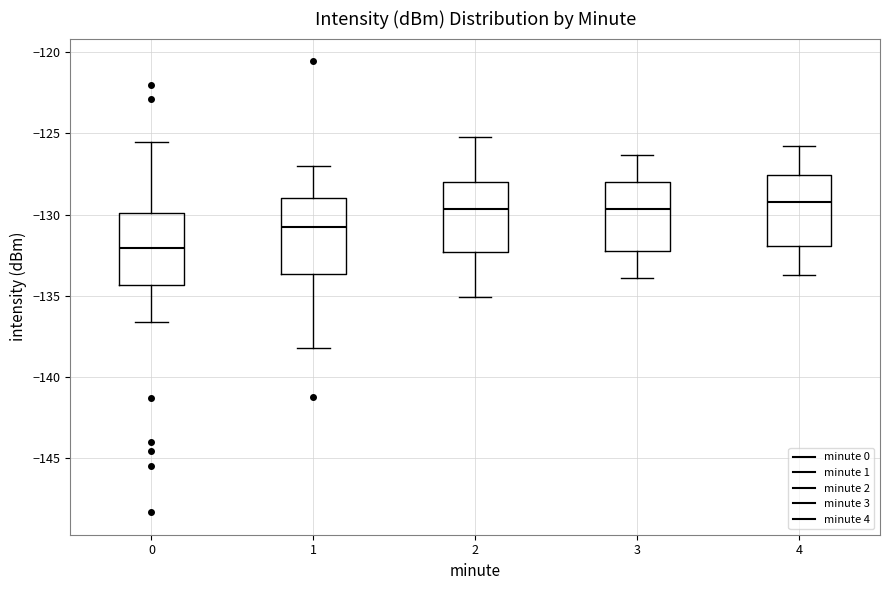

Reading left to right, transcribe this box plot: for each box, give where its median line is, the range the box spans, and where its two whiskers end, as read against the y-axis. The values are not printed on the chart, so give them approximately, as read against the axis.

0: median -132.0, box -134.5 to -130.0, whiskers -136.5 to -125.5
1: median -131.0, box -133.5 to -129.0, whiskers -138.0 to -127.0
2: median -129.5, box -132.5 to -128.0, whiskers -135.0 to -125.0
3: median -129.5, box -132.0 to -128.0, whiskers -134.0 to -126.5
4: median -129.5, box -132.0 to -127.5, whiskers -133.5 to -126.0